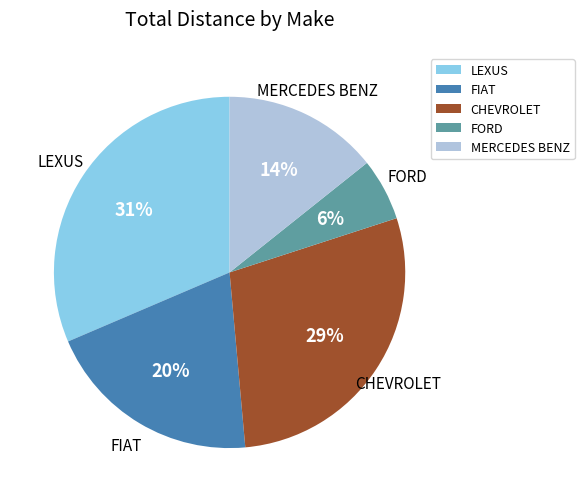

Between FIAT and MERCEDES BENZ, which is larger?

FIAT